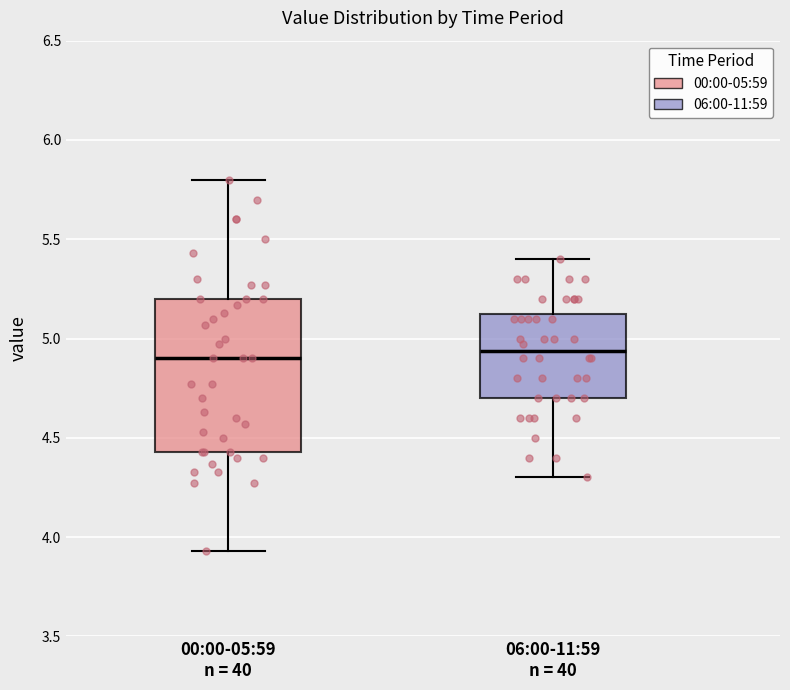

Reading left to right, transcribe this box plot: for each box, give where its median line is, the range the box spans, and where its two whiskers end, as read against the y-axis. The values are not printed on the chart, so give them approximately, as read against the axis.

00:00-05:59 n = 40: median 4.90, box 4.45 to 5.20, whiskers 3.95 to 5.80
06:00-11:59 n = 40: median 4.95, box 4.70 to 5.15, whiskers 4.30 to 5.40